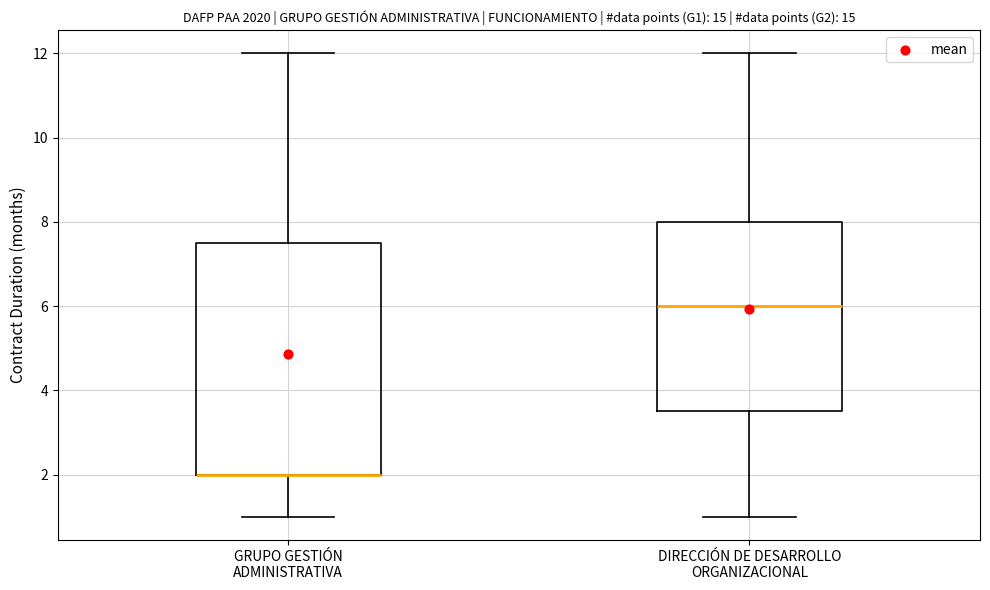

Which box is the tallest, from its lower edge to its upper edge?

GRUPO GESTIÓN ADMINISTRATIVA